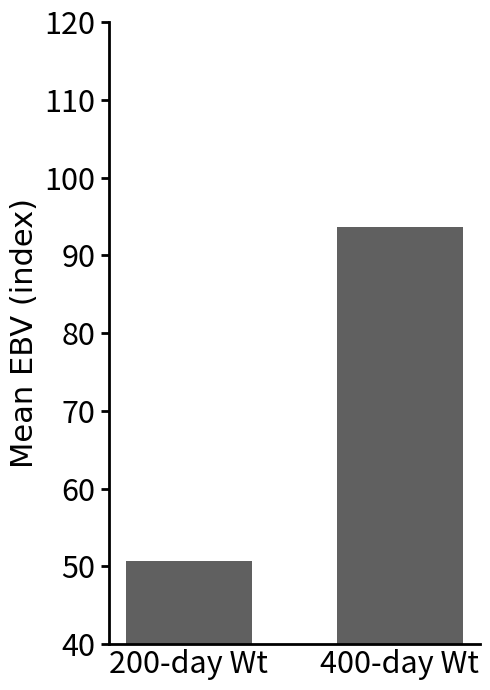

What is the difference between the values at 200-day Wt and 400-day Wt?

42.8